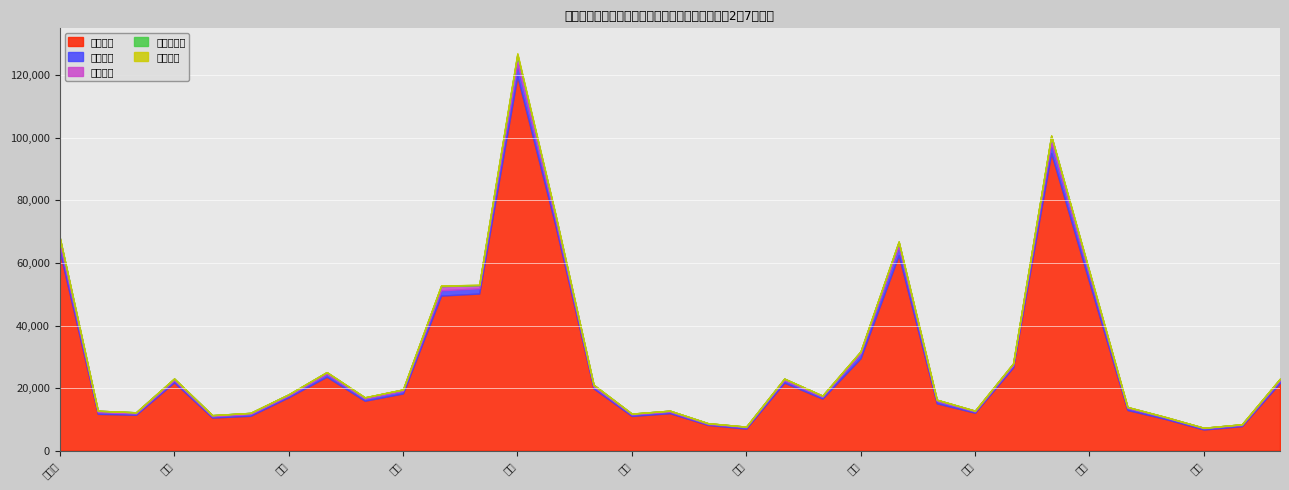

List the labels in order of 感染症病床 value, smallest first.

岩手, 山形, 秋田, 石川, 福島, 鳥取, 島根, 青森, 新潟, 山梨, 長野, 奈良, 岡山, 三重, 岐阜, 群馬, 富山, 滋賀, 福井, 和歌山, 茨城, 北海道, 宮城, 栃木, 大阪, 静岡, 京都, 千葉, 愛知, 神奈川, 兵庫, 埼玉, 東京